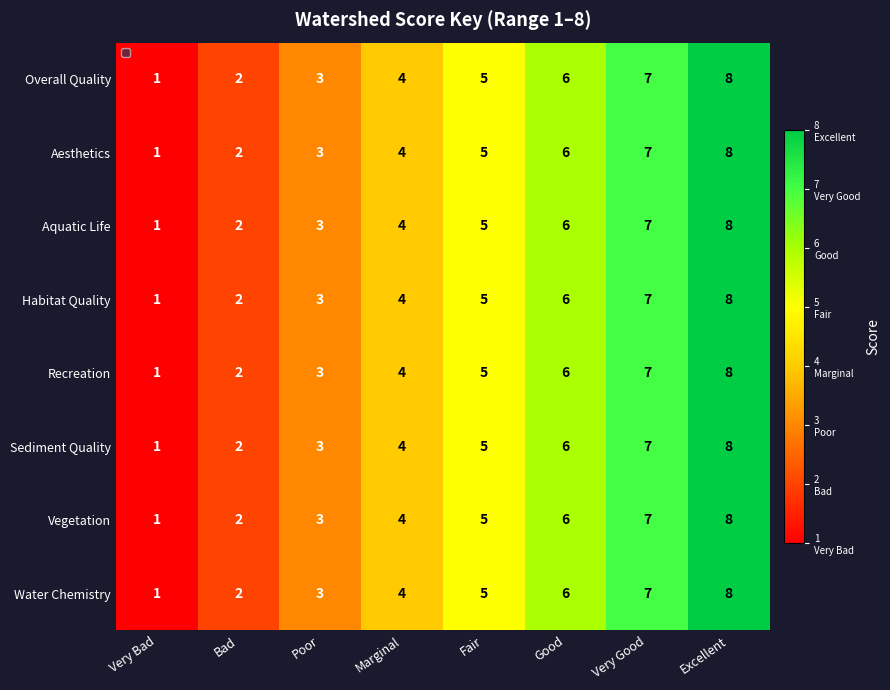

What is the greatest value displayed?

8